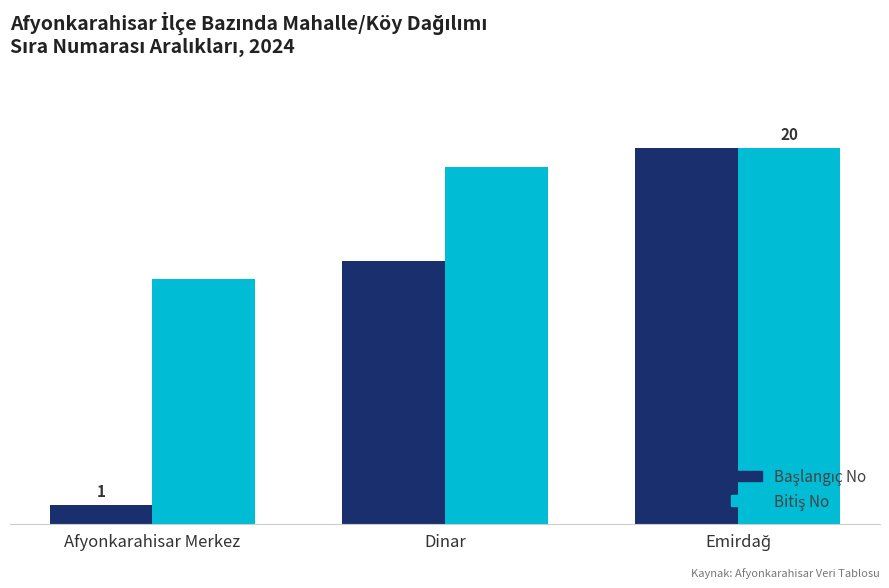

What is the difference between the maximum and minimum values in the Bitiş No series?

7